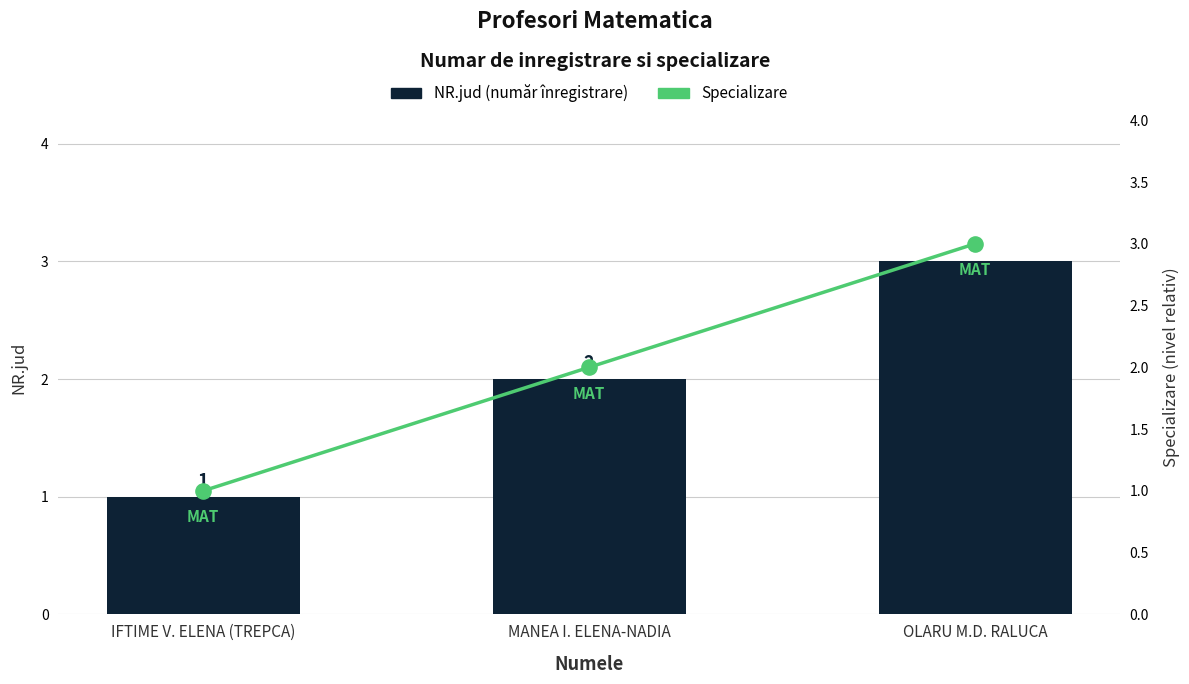

At which category is the sum across all series the highest?

OLARU M.D. RALUCA